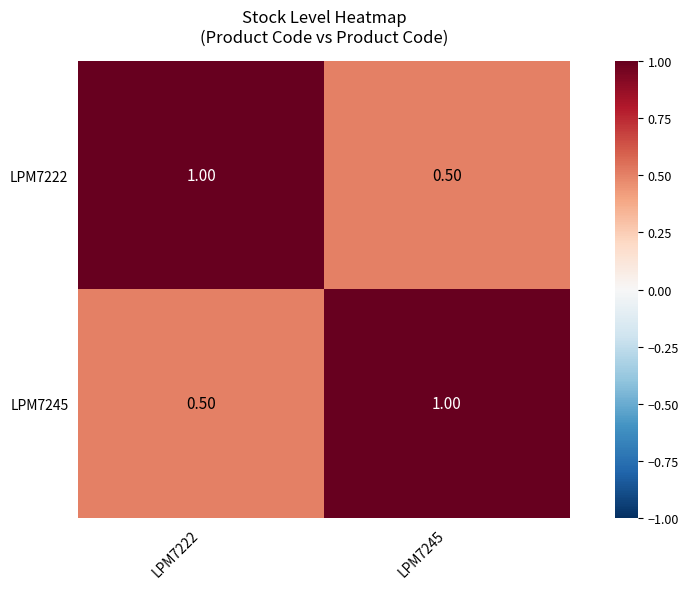

What is the sum of all LPM7245 values?

1.5